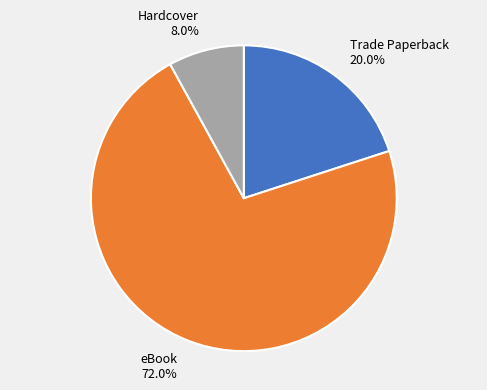

Combined, do Trade Paperback and eBook account for over 50%?

Yes